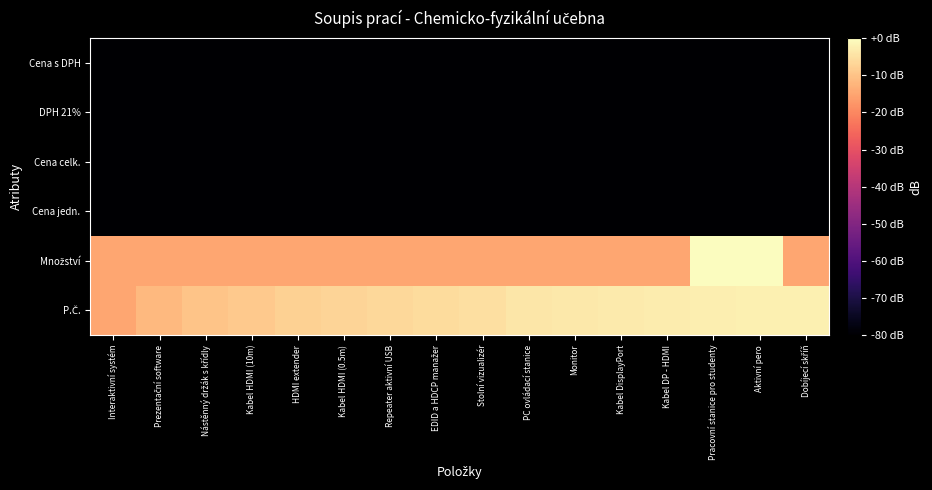

What is the spread (max minus min) of values at Kabel HDMI (0.5m)?

73.0